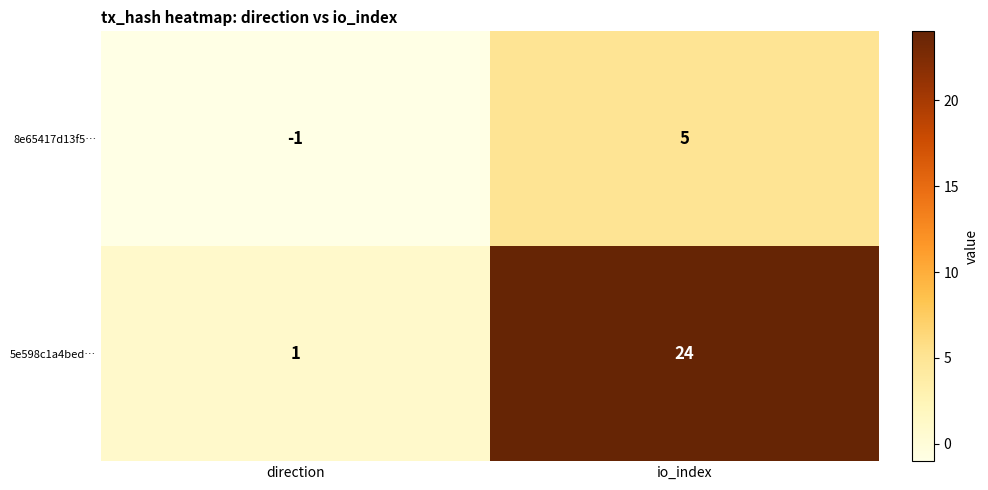

Count the number of categories in the chart.

2